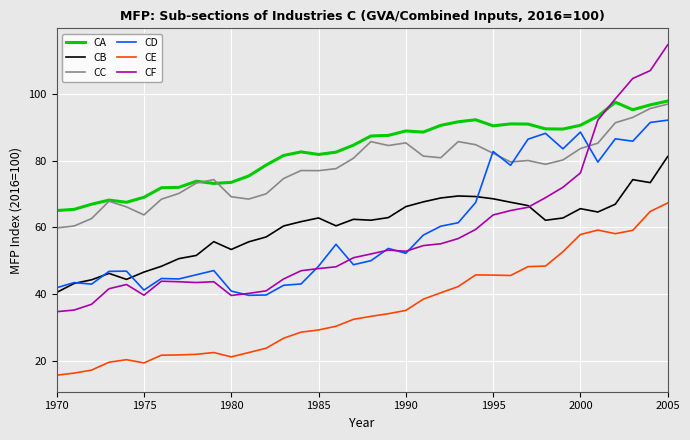

Which series has the largest range (max minus min)?

CF